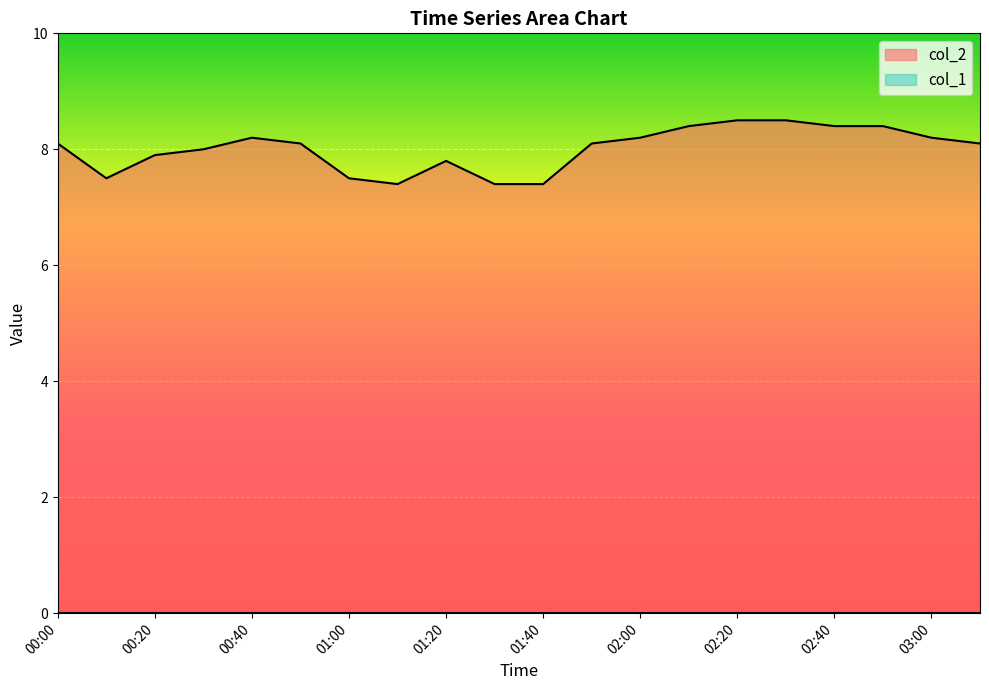

What is the value of the 18th point from the left?

8.4